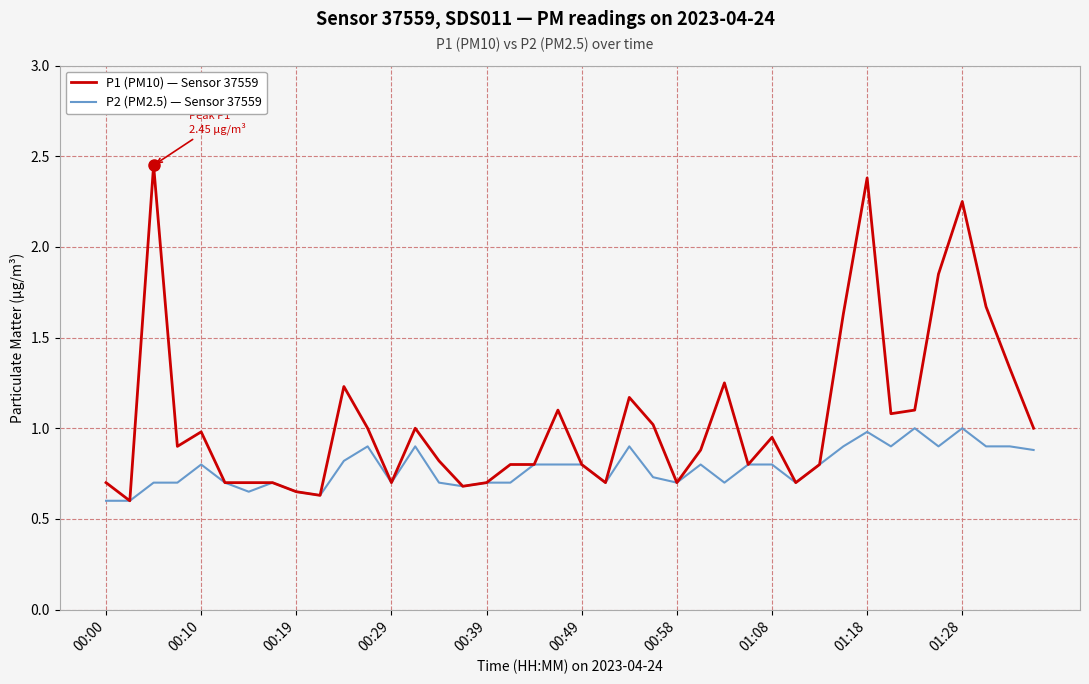

Which series has the largest total across all categories?

P1 (PM10) — Sensor 37559